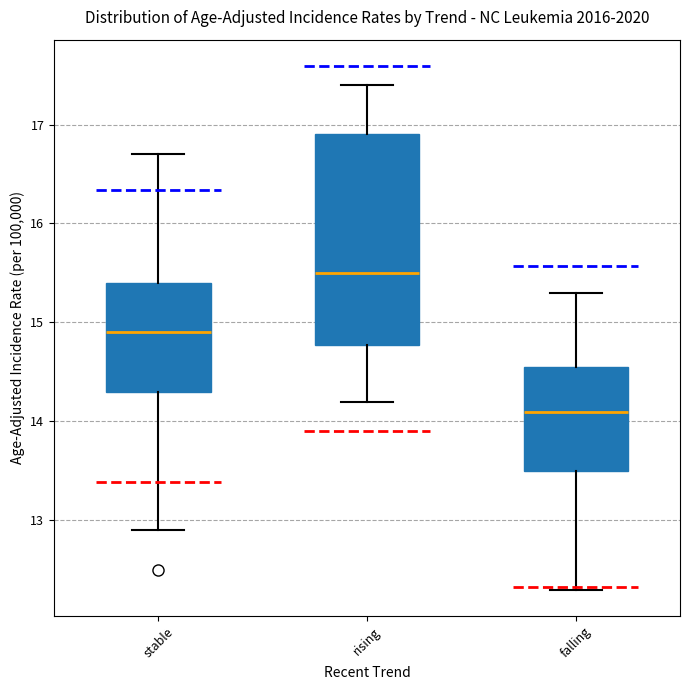

Reading left to right, transcribe this box plot: for each box, give where its median line is, the range the box spans, and where its two whiskers end, as read against the y-axis. The values are not printed on the chart, so give them approximately, as read against the axis.

stable: median 14.9, box 14.3 to 15.4, whiskers 12.9 to 16.7
rising: median 15.5, box 14.8 to 16.9, whiskers 14.2 to 17.4
falling: median 14.1, box 13.5 to 14.6, whiskers 12.3 to 15.3